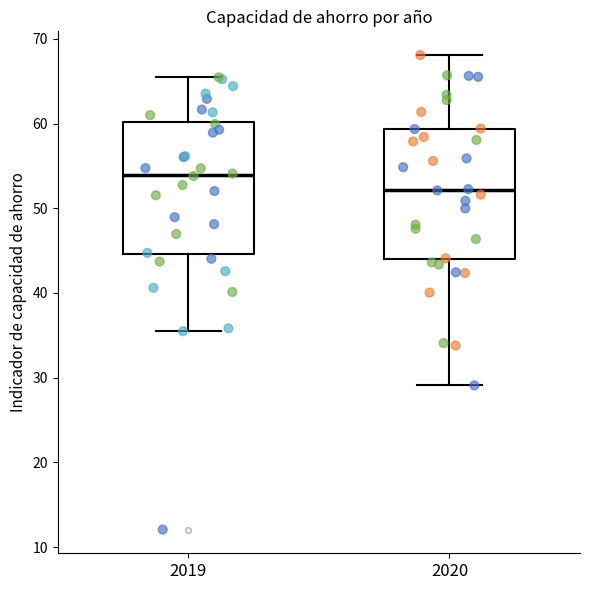

Which box has the lowest median line?

2020